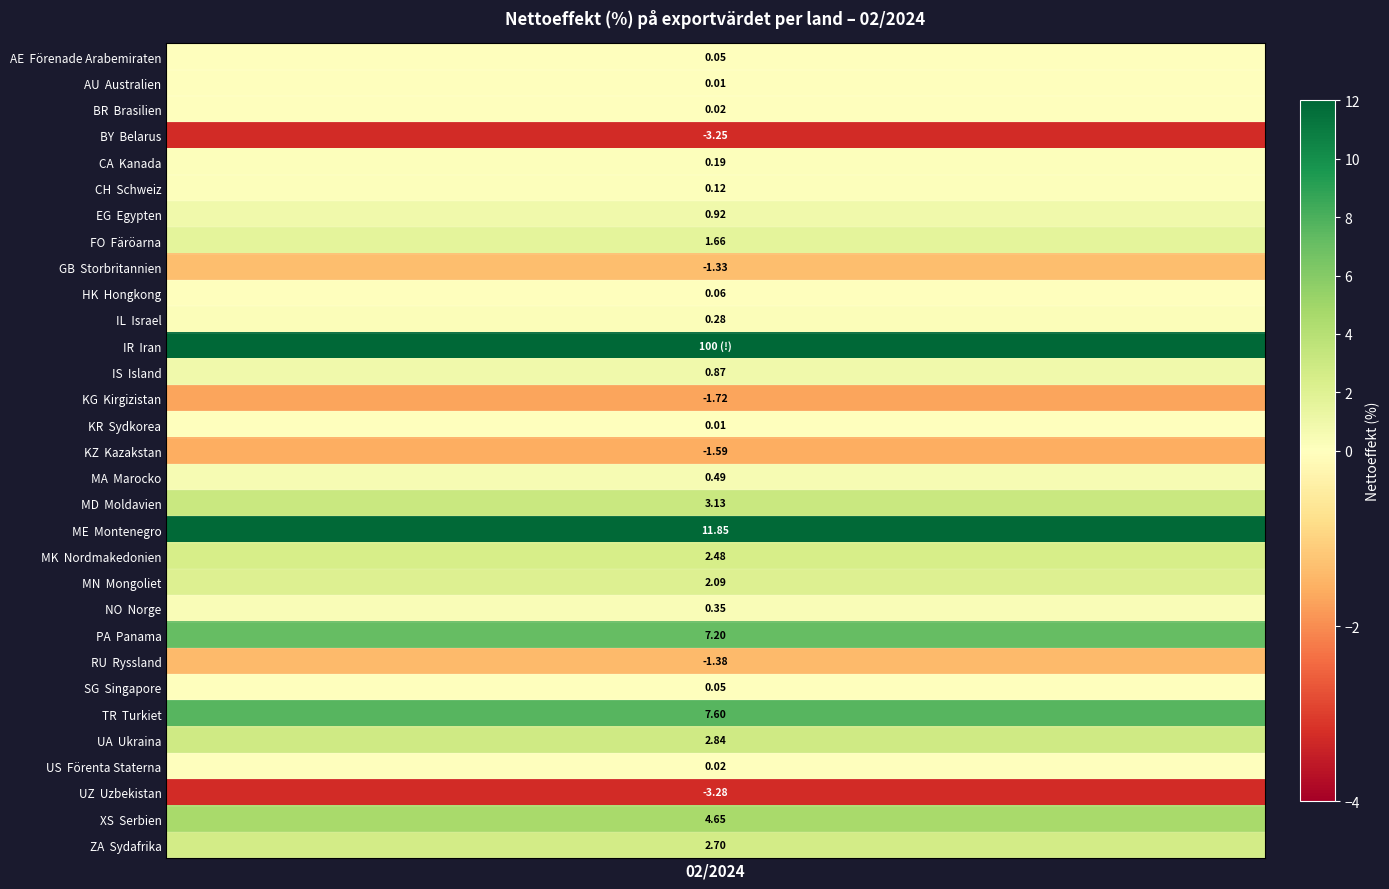

Reading left to right, what are all the values shown in this chart?

AE=0.0	AU=0.0	BR=0.0	BY=-3.3	CA=0.2	CH=0.1	EG=0.9	FO=1.7	GB=-1.3	HK=0.1	IL=0.3	IR=100.0	IS=0.9	KG=-1.7	KR=0.0	KZ=-1.6	MA=0.5	MD=3.1	ME=11.8	MK=2.5	MN=2.1	NO=0.4	PA=7.2	RU=-1.4	SG=0.1	TR=7.6	UA=2.8	US=0.0	UZ=-3.3	XS=4.6	ZA=2.7